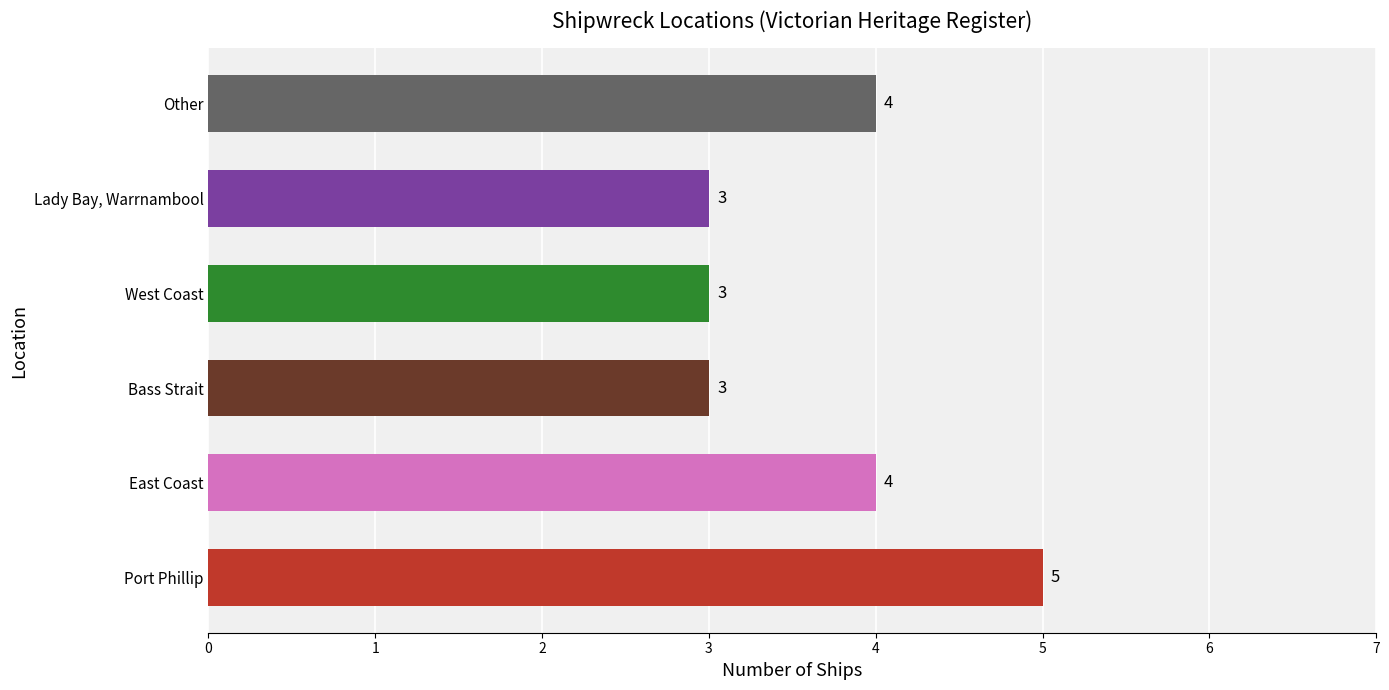

How many data points are less than 4?

3